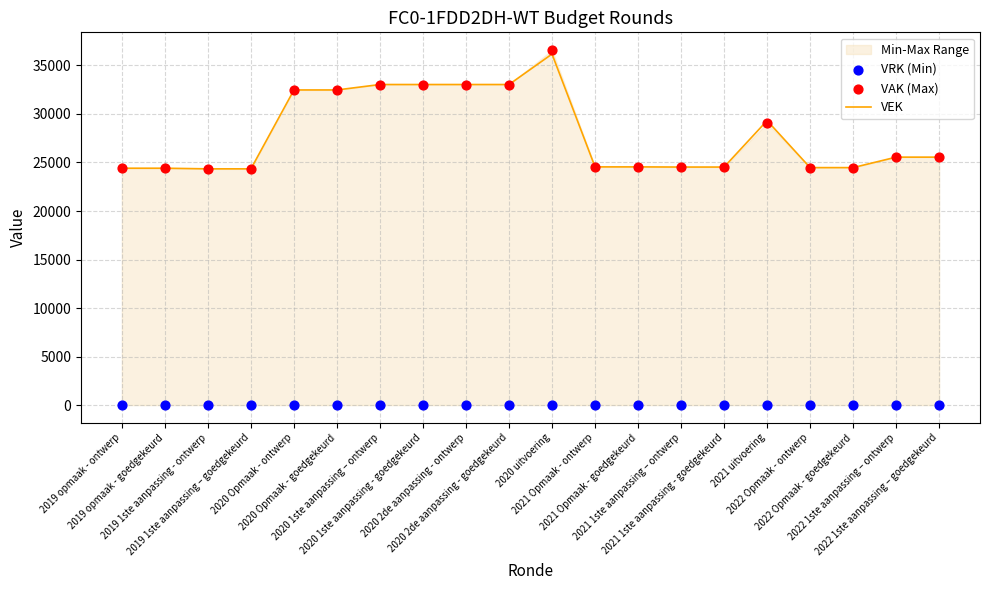

Which series has the largest total across all categories?

VAK (Max)